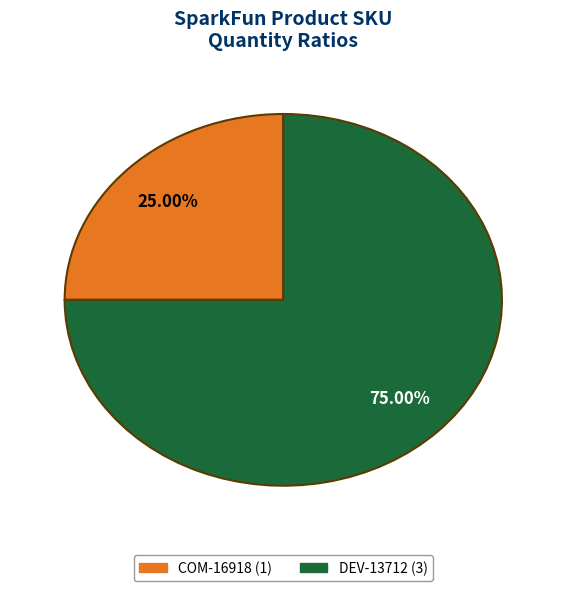

To the nearest percent, what is the difference between the COM-16918 and DEV-13712 slice percentages?

50%